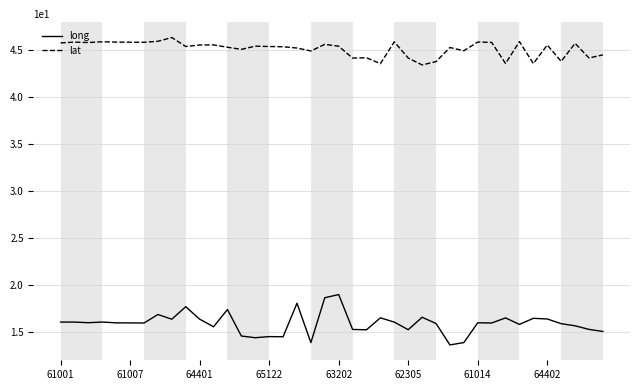

True or false: long and lat cross at least once.

False